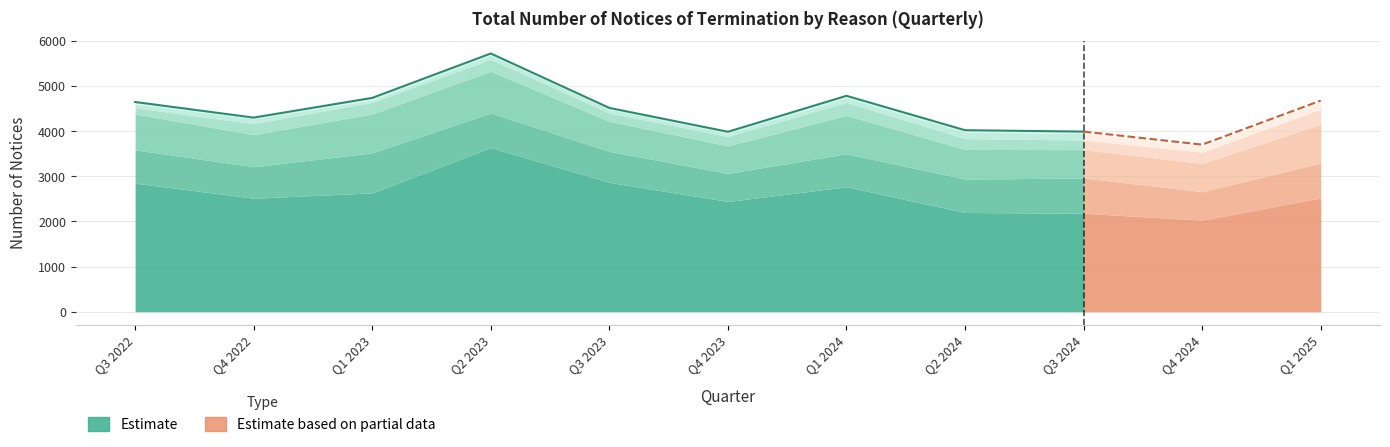

Which category has the highest value in the Landlord intends to refurbish series?

Q2 2024